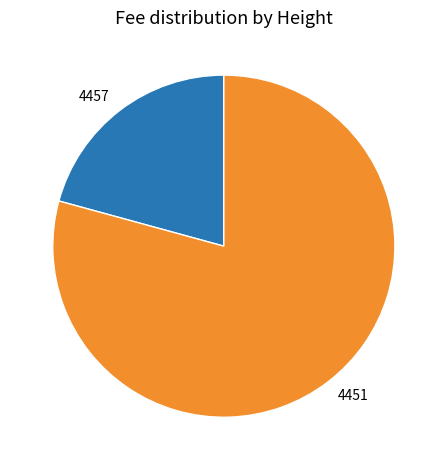

Which category has the smallest portion of the pie?

4457